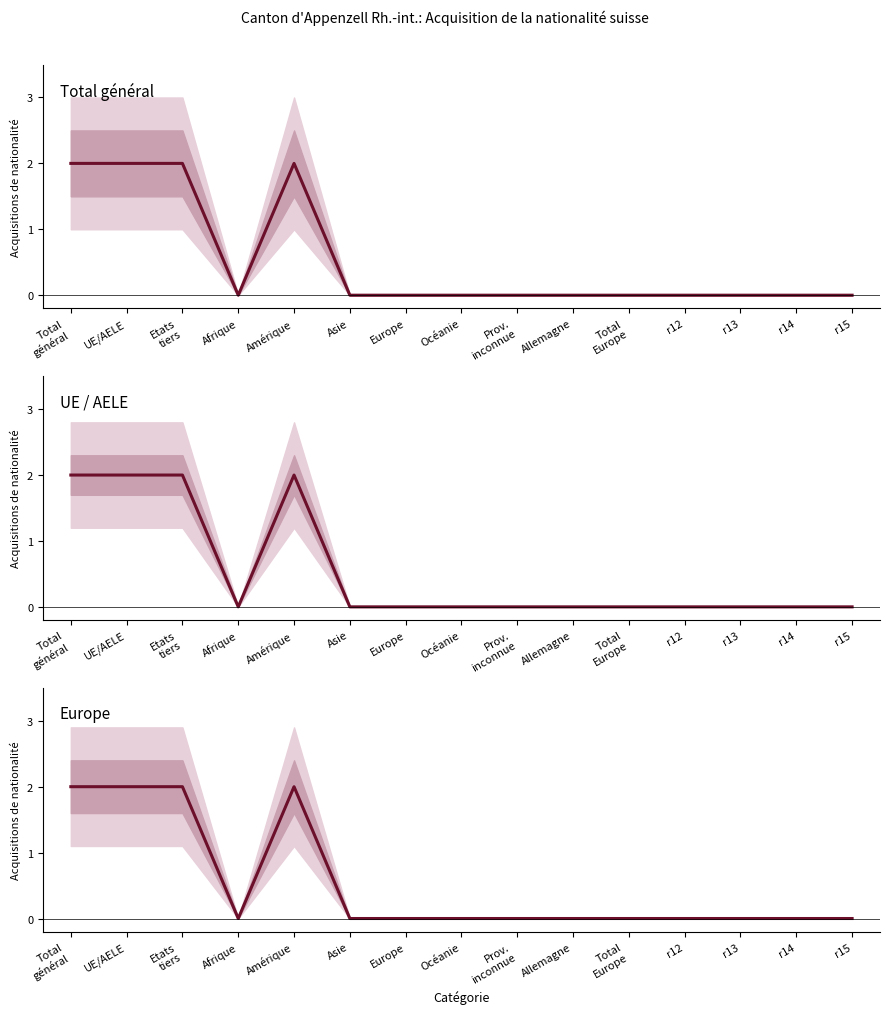

Where is the first local maximum?

Amérique